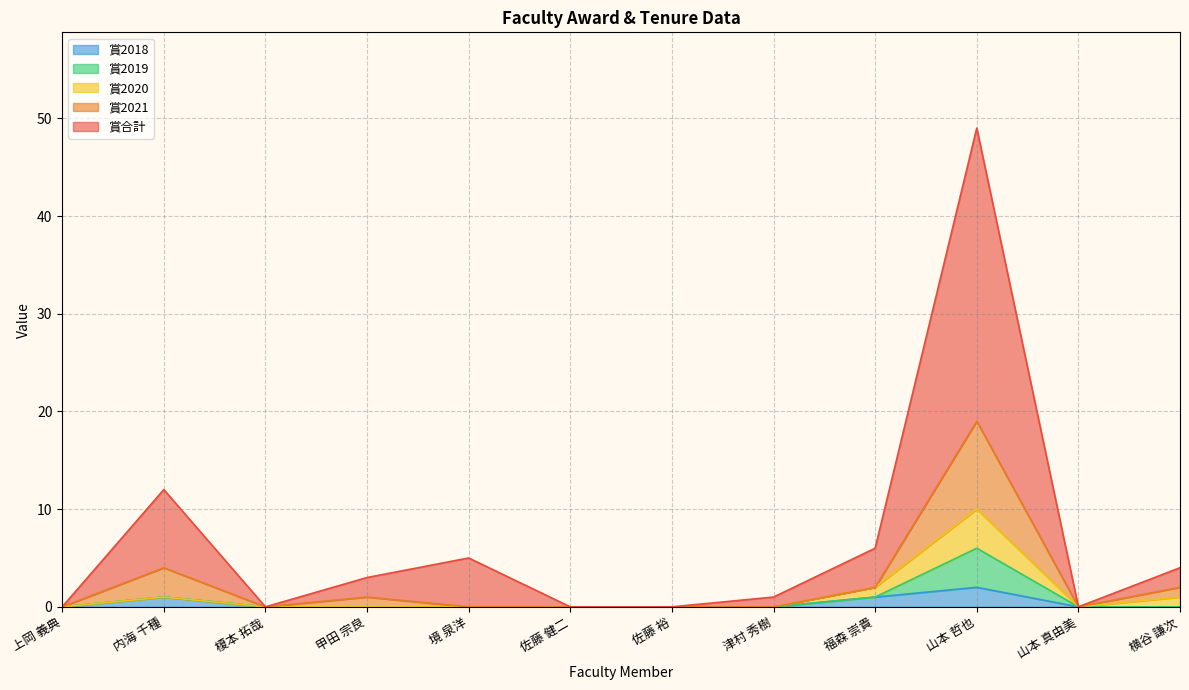

The value of 賞2018 at 佐藤 健二 is 0. True or false?

True